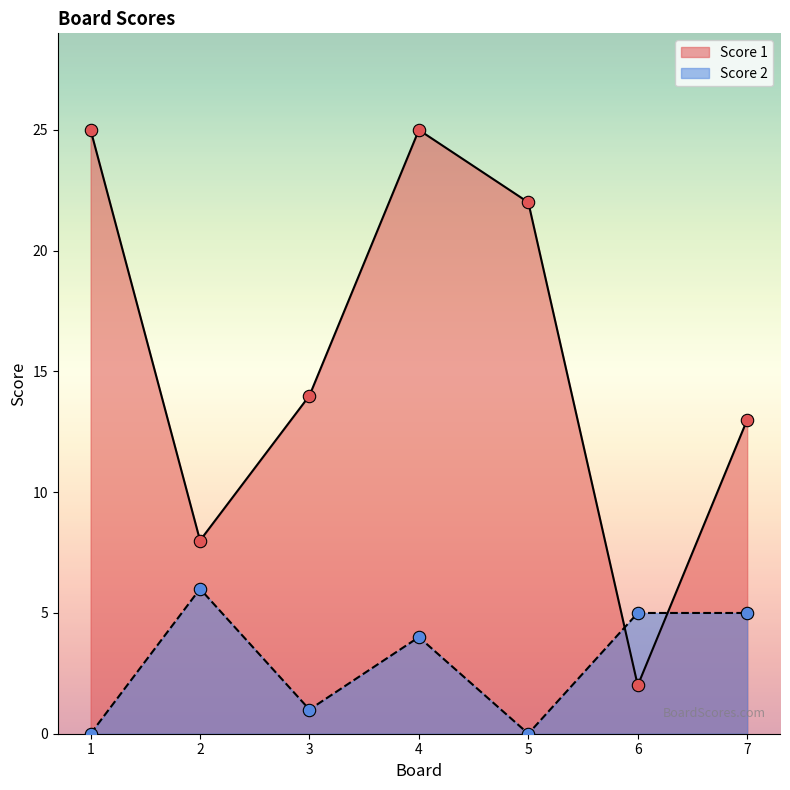

What is the total value across all series at 4?

29